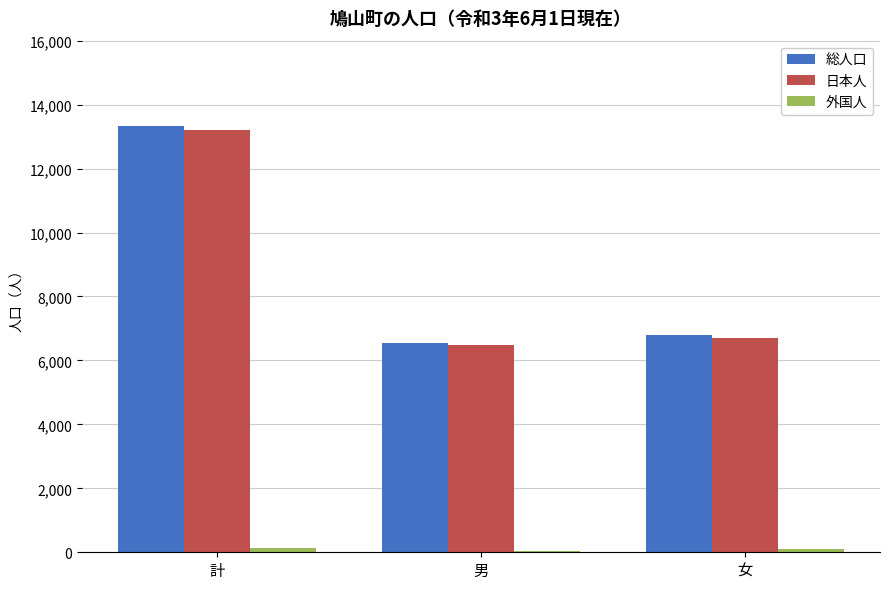

Between 計 and 男, which series saw the biggest shift?

総人口